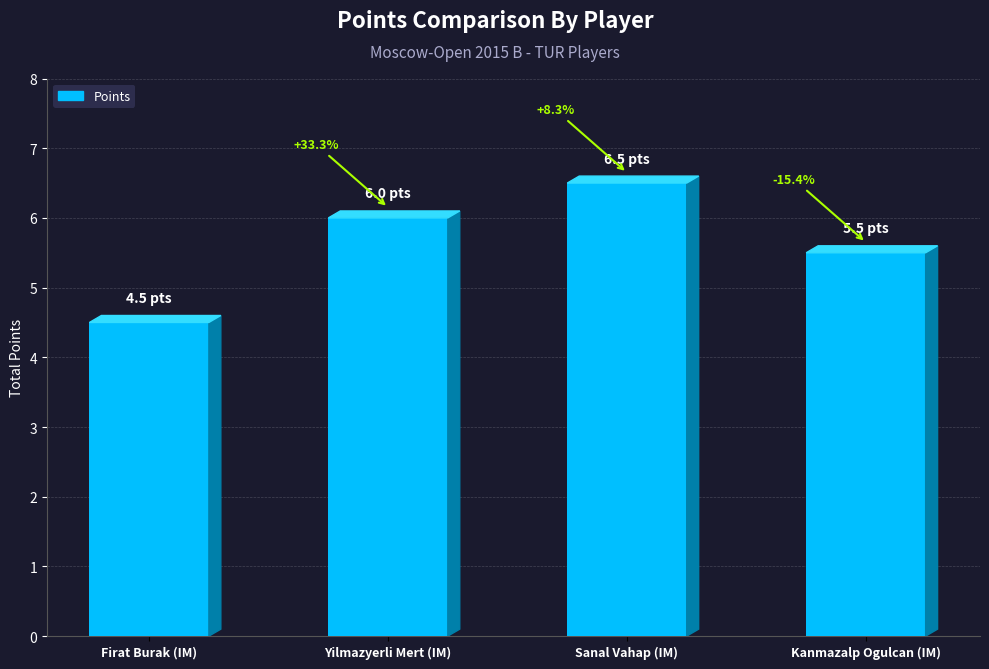

What is the change in value from Firat Burak (IM) to Kanmazalp Ogulcan (IM)?

+1.0